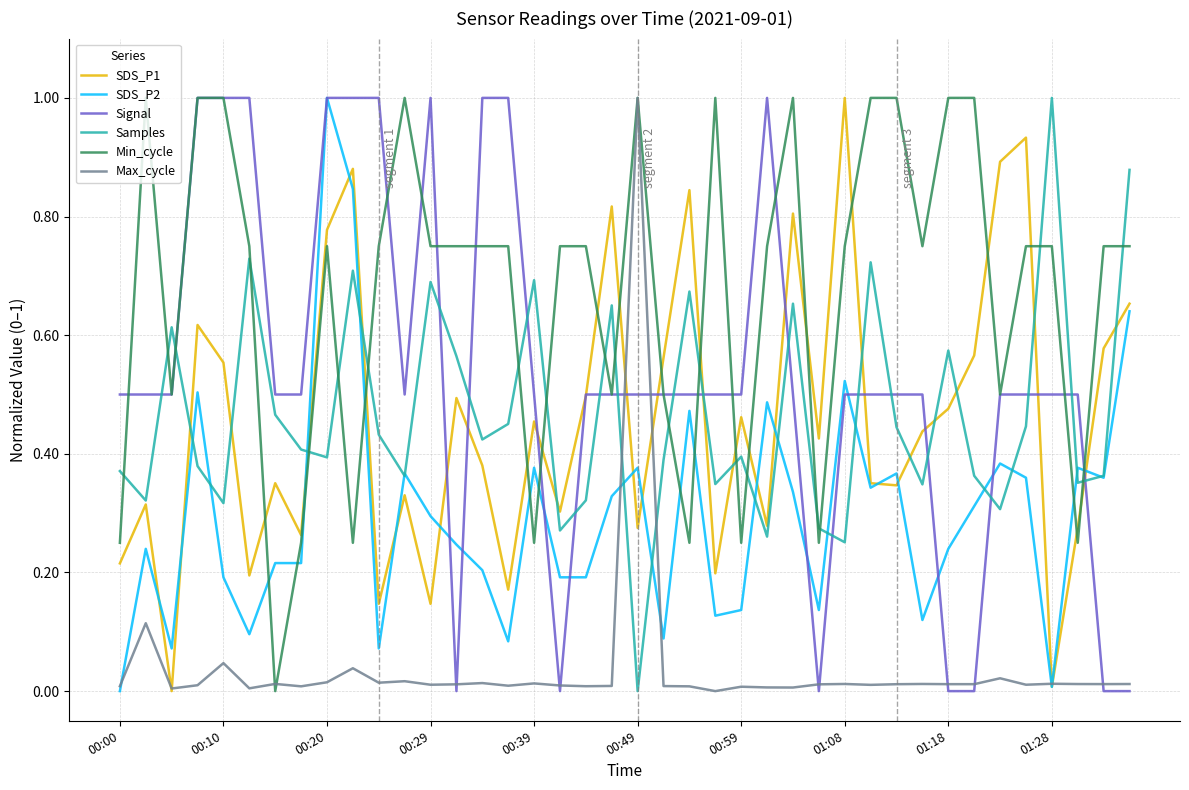

At how many categories does at least one series exceed 0?

40